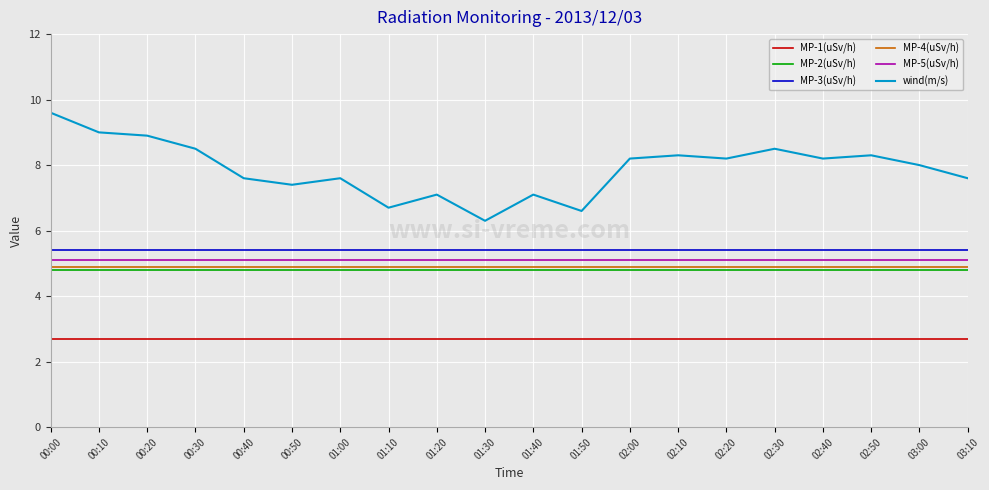

Reading left to right, list all the values displayed in this chart.

MP-1(uSv/h): 00:00=2.7	00:10=2.7	00:20=2.7	00:30=2.7	00:40=2.7	00:50=2.7	01:00=2.7	01:10=2.7	01:20=2.7	01:30=2.7	01:40=2.7	01:50=2.7	02:00=2.7	02:10=2.7	02:20=2.7	02:30=2.7	02:40=2.7	02:50=2.7	03:00=2.7	03:10=2.7
MP-2(uSv/h): 00:00=4.8	00:10=4.8	00:20=4.8	00:30=4.8	00:40=4.8	00:50=4.8	01:00=4.8	01:10=4.8	01:20=4.8	01:30=4.8	01:40=4.8	01:50=4.8	02:00=4.8	02:10=4.8	02:20=4.8	02:30=4.8	02:40=4.8	02:50=4.8	03:00=4.8	03:10=4.8
MP-3(uSv/h): 00:00=5.4	00:10=5.4	00:20=5.4	00:30=5.4	00:40=5.4	00:50=5.4	01:00=5.4	01:10=5.4	01:20=5.4	01:30=5.4	01:40=5.4	01:50=5.4	02:00=5.4	02:10=5.4	02:20=5.4	02:30=5.4	02:40=5.4	02:50=5.4	03:00=5.4	03:10=5.4
MP-4(uSv/h): 00:00=4.9	00:10=4.9	00:20=4.9	00:30=4.9	00:40=4.9	00:50=4.9	01:00=4.9	01:10=4.9	01:20=4.9	01:30=4.9	01:40=4.9	01:50=4.9	02:00=4.9	02:10=4.9	02:20=4.9	02:30=4.9	02:40=4.9	02:50=4.9	03:00=4.9	03:10=4.9
MP-5(uSv/h): 00:00=5.1	00:10=5.1	00:20=5.1	00:30=5.1	00:40=5.1	00:50=5.1	01:00=5.1	01:10=5.1	01:20=5.1	01:30=5.1	01:40=5.1	01:50=5.1	02:00=5.1	02:10=5.1	02:20=5.1	02:30=5.1	02:40=5.1	02:50=5.1	03:00=5.1	03:10=5.1
wind(m/s): 00:00=9.6	00:10=9.0	00:20=8.9	00:30=8.5	00:40=7.6	00:50=7.4	01:00=7.6	01:10=6.7	01:20=7.1	01:30=6.3	01:40=7.1	01:50=6.6	02:00=8.2	02:10=8.3	02:20=8.2	02:30=8.5	02:40=8.2	02:50=8.3	03:00=8.0	03:10=7.6